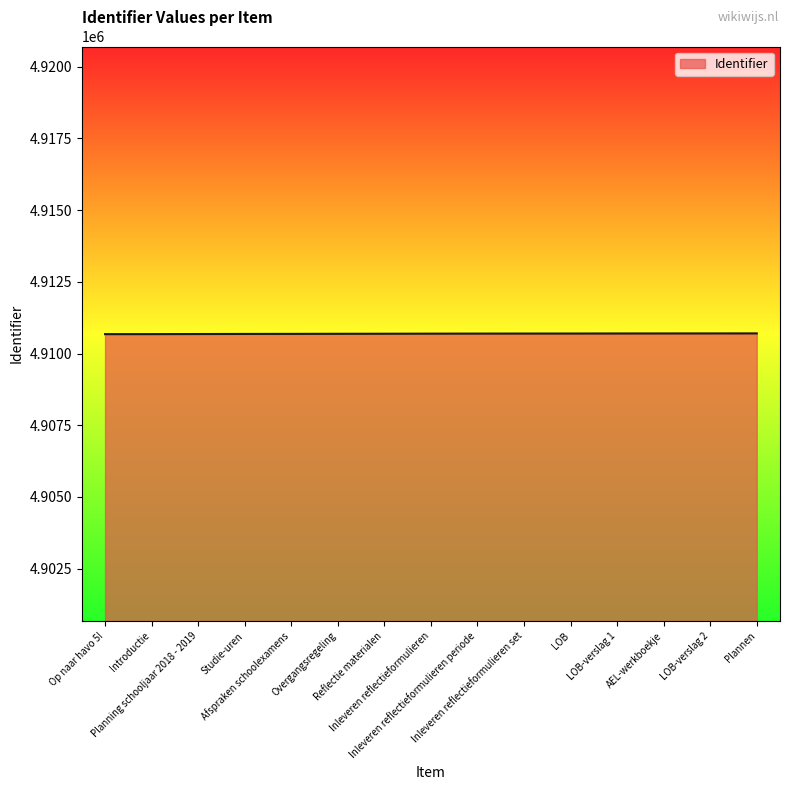

What is the minimum value shown in the chart?

4910675